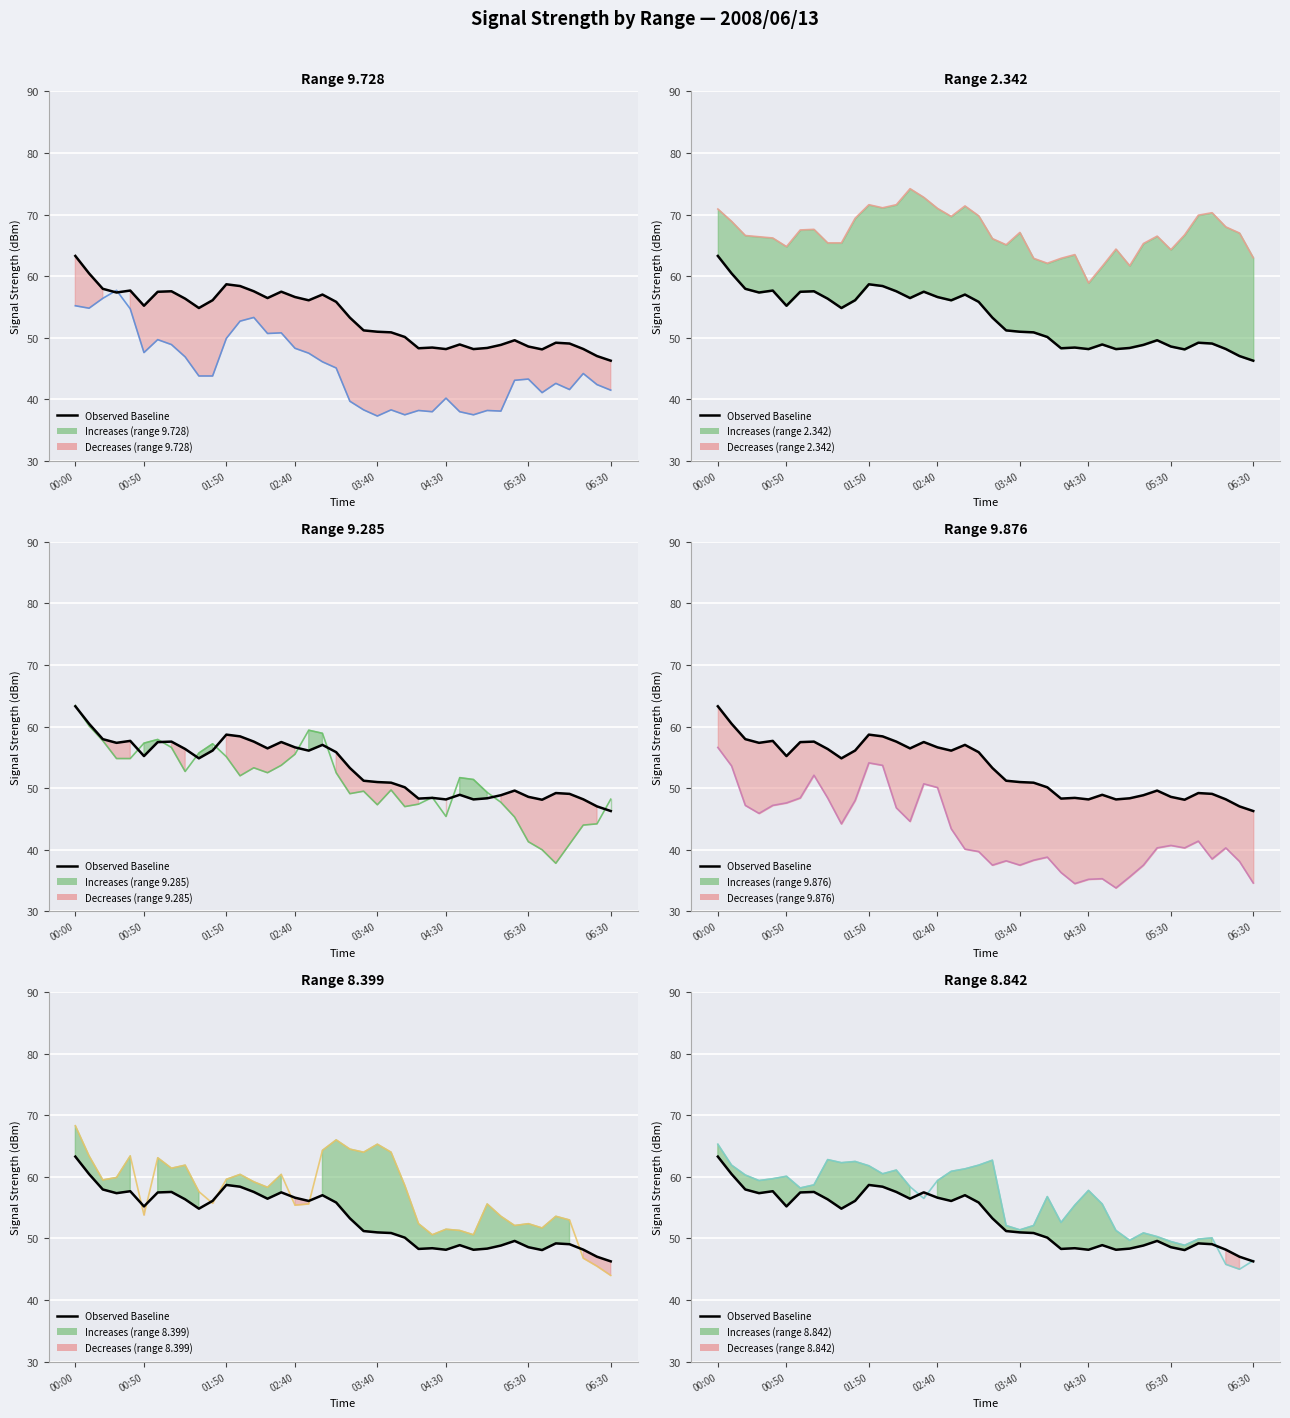

What is the greatest value displayed?

74.2